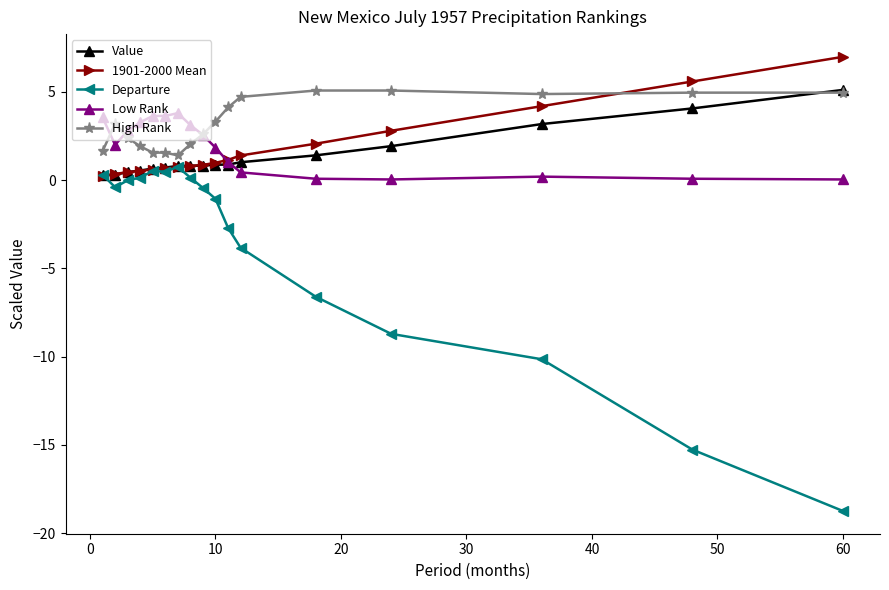

Which series has the widest spread of values?

Departure